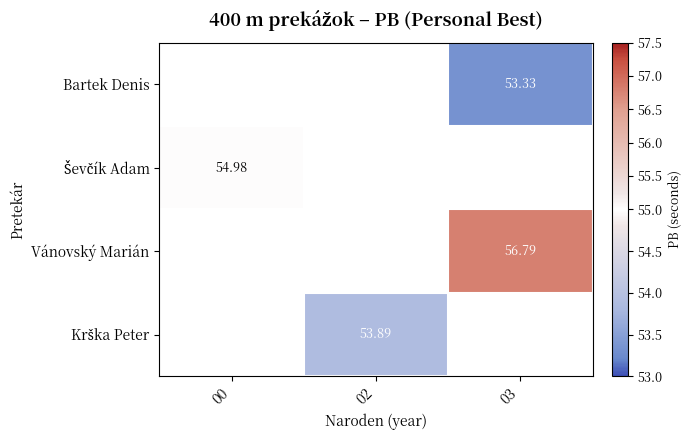

True or false: Krška Peter has a value of 78.2 at 02.

False